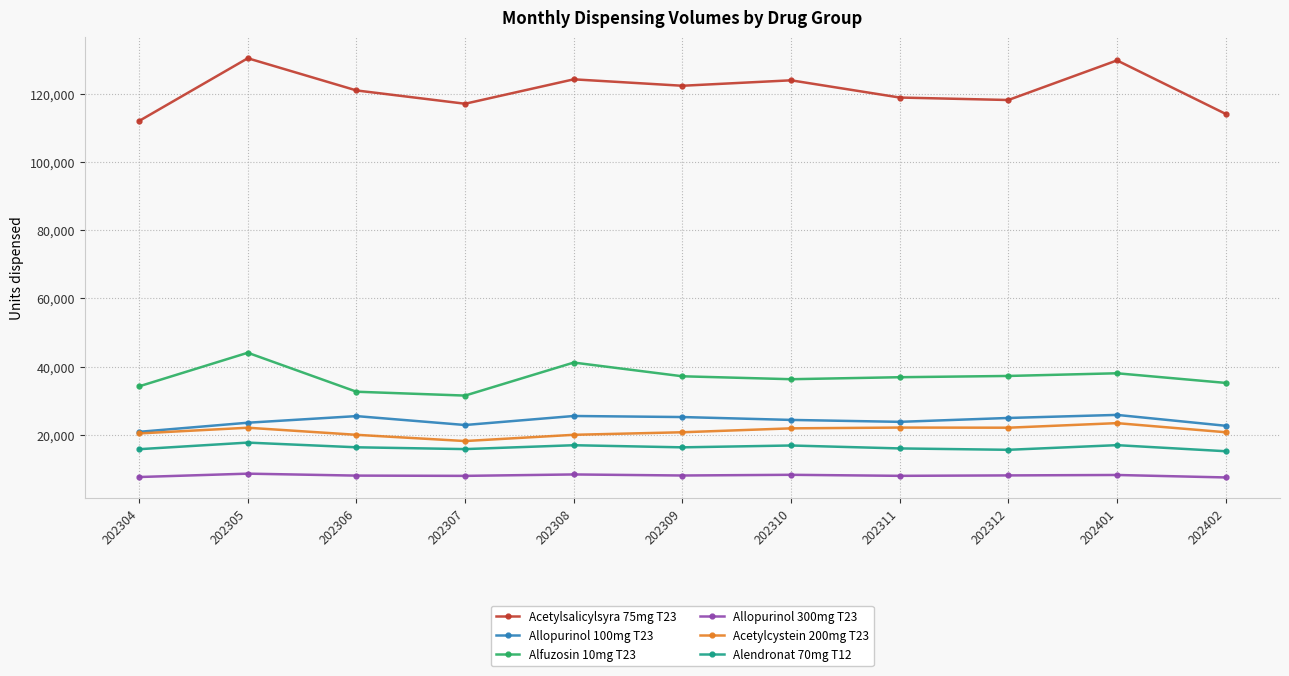

What is the greatest value displayed?

130382